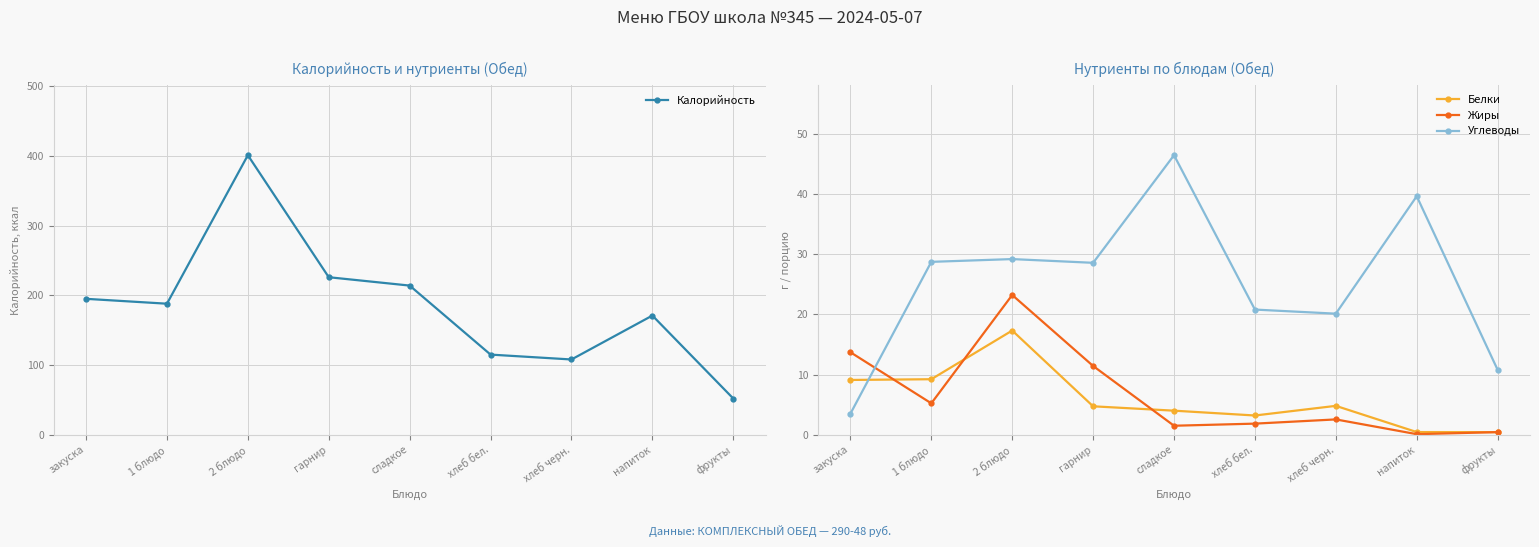

Reading left to right, list all the values displayed in this chart.

Калорийность: закуска=195.0	1 блюдо=188.0	2 блюдо=401.0	гарнир=226.0	сладкое=214.0	хлеб бел.=115.0	хлеб черн.=108.0	напиток=171.0	фрукты=52.0
Белки: закуска=9.1	1 блюдо=9.2	2 блюдо=17.3	гарнир=4.7	сладкое=4.0	хлеб бел.=3.2	хлеб черн.=4.8	напиток=0.5	фрукты=0.4
Жиры: закуска=13.7	1 блюдо=5.2	2 блюдо=23.2	гарнир=11.4	сладкое=1.5	хлеб бел.=1.9	хлеб черн.=2.5	напиток=0.1	фрукты=0.4
Углеводы: закуска=3.5	1 блюдо=28.7	2 блюдо=29.2	гарнир=28.5	сладкое=46.4	хлеб бел.=20.8	хлеб черн.=20.1	напиток=39.6	фрукты=10.8